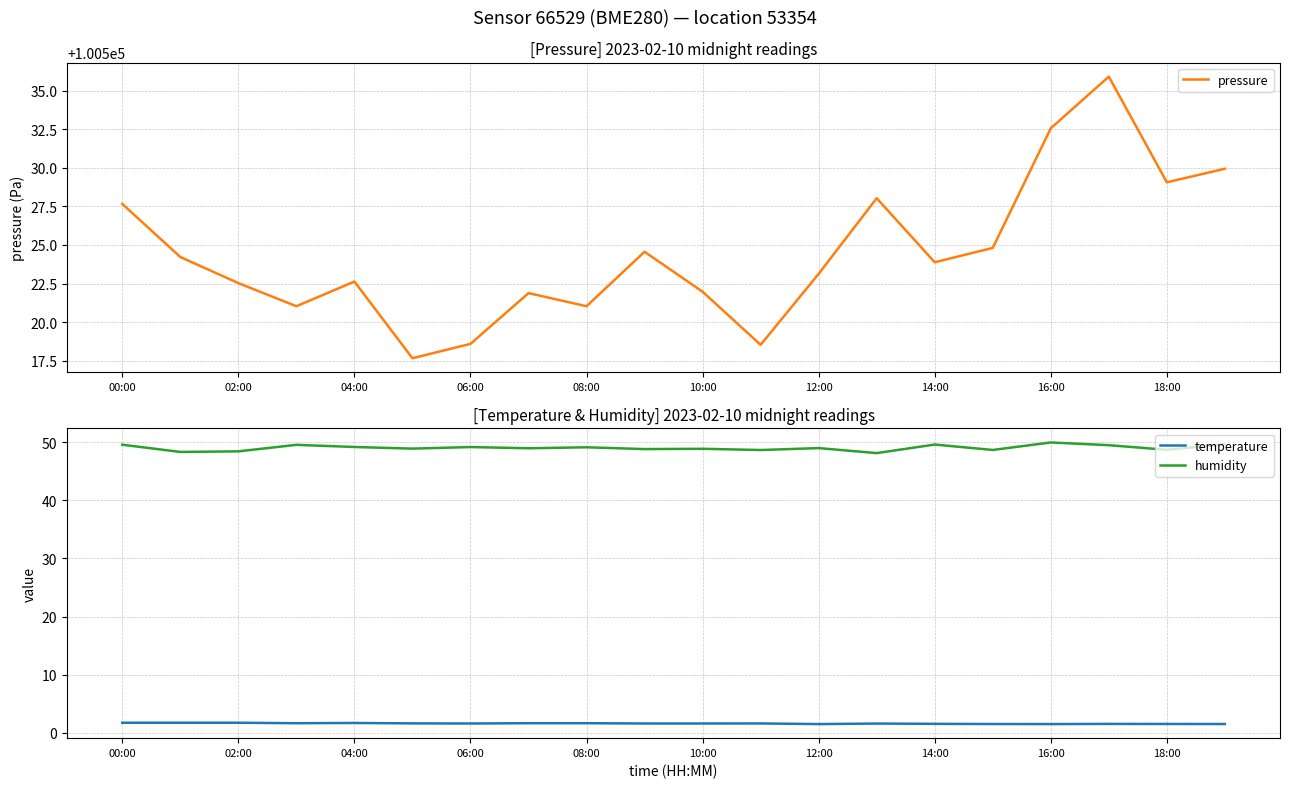

What is the difference between the maximum and minimum values in the humidity series?

1.8